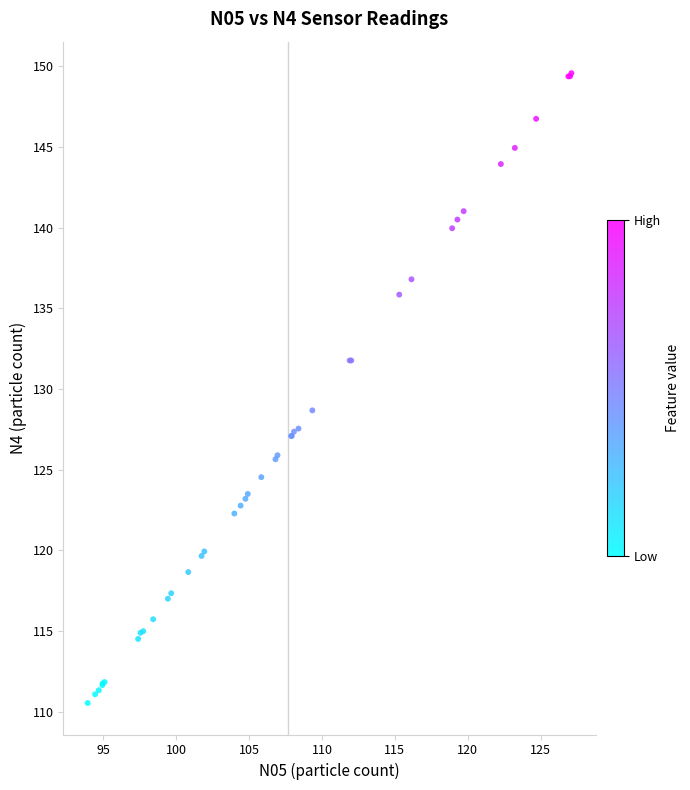

What Y value in the scatter plot is closest to 130?

128.7